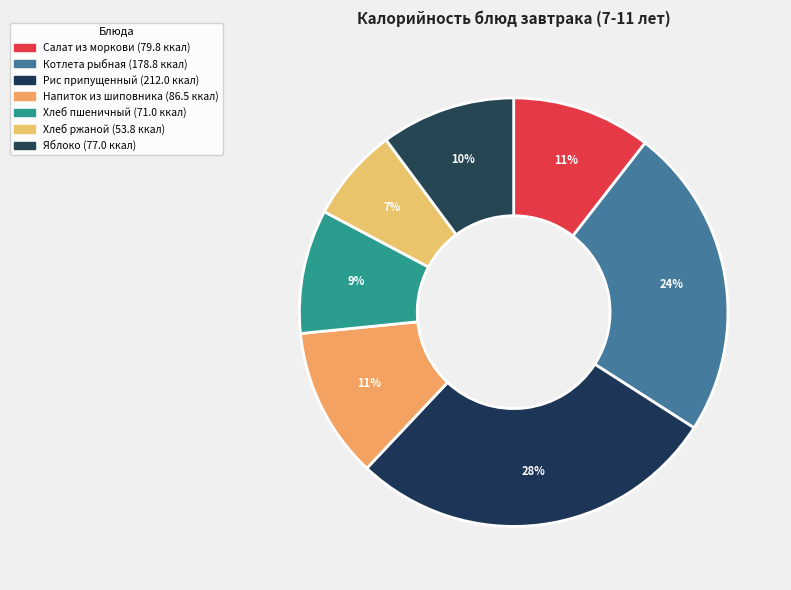

What is the ratio of the value at Напиток из шиповника to the value at Котлета рыбная?

0.5